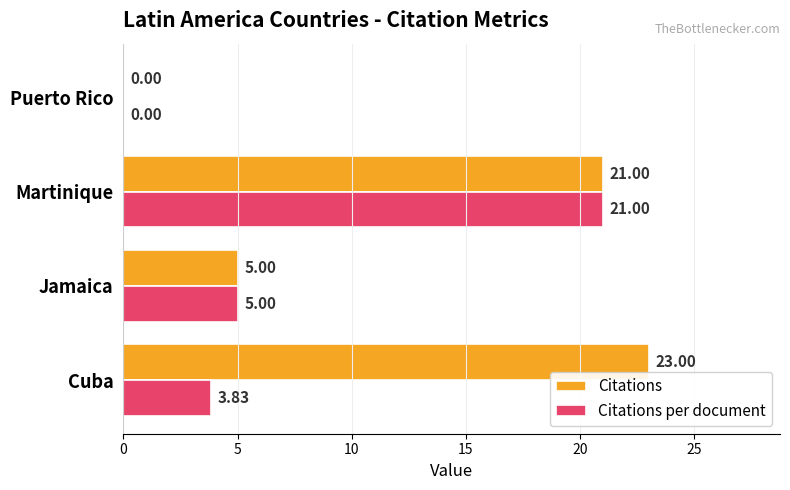

What is the total value across all series at Jamaica?

10.0